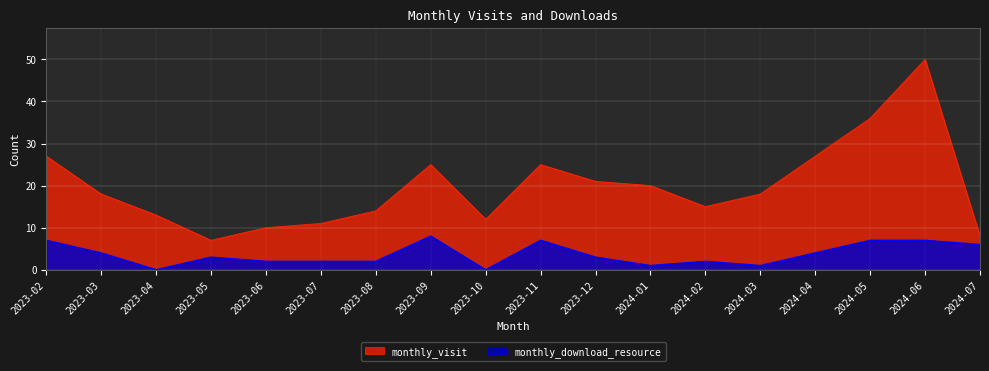

What is the difference between the highest and lowest values at 2023-07?

9